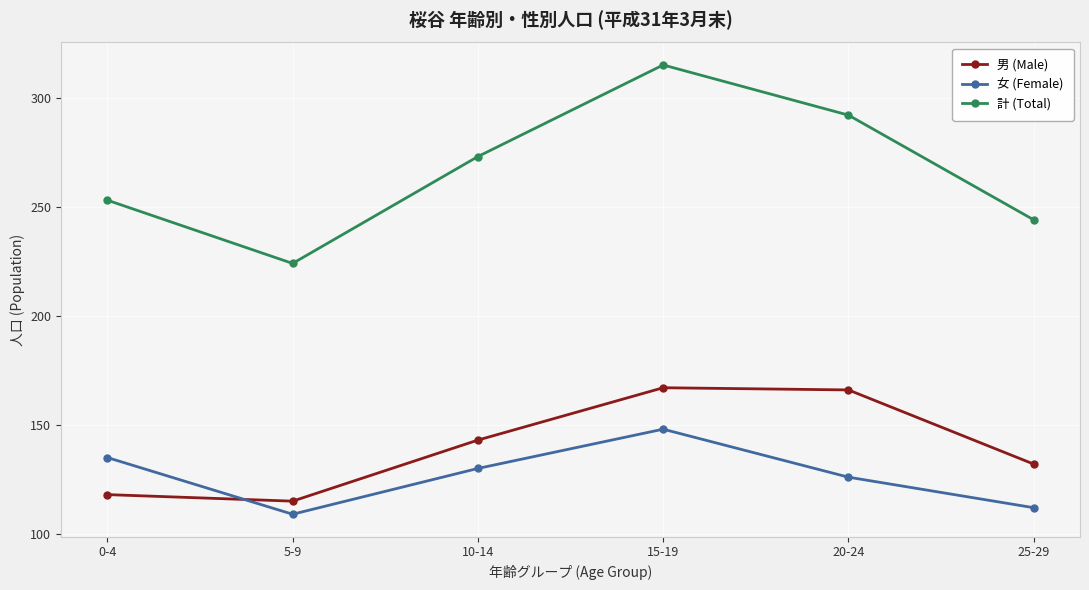

What is the difference between the 計 (Total) values at 0-4 and 5-9?

29